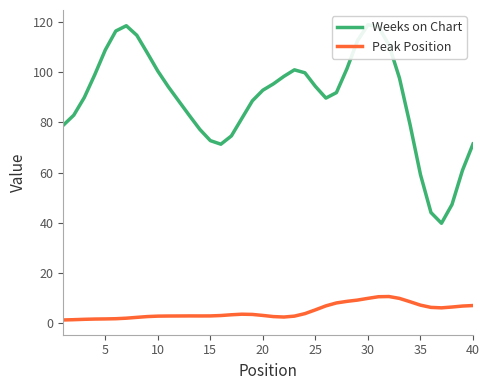

What is the difference between the second highest and minimum values in the Weeks on Chart series?

78.6